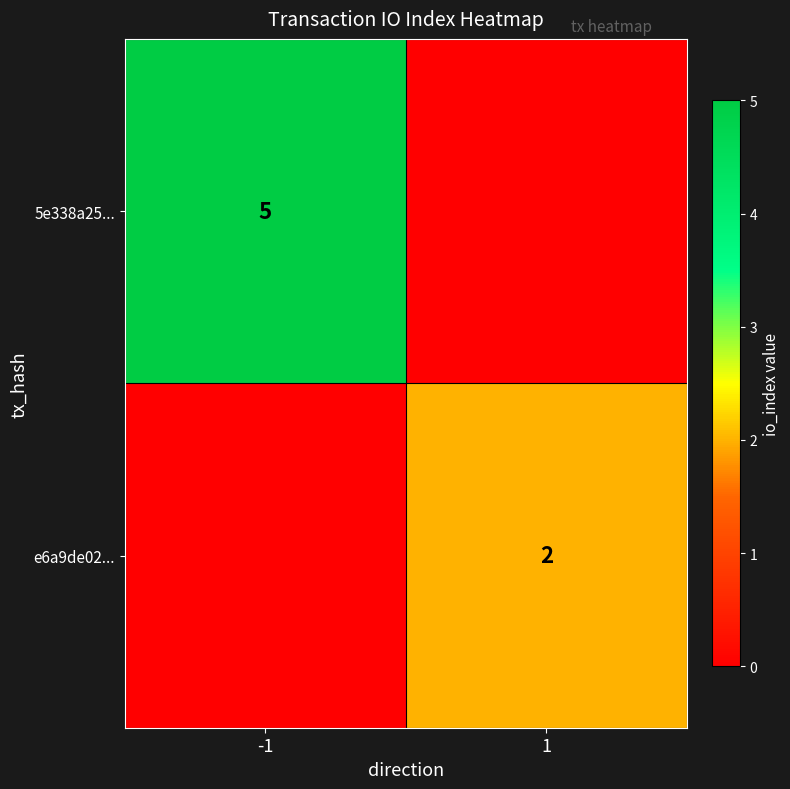

True or false: e6a9de02... has a value of 2 at 1.

True